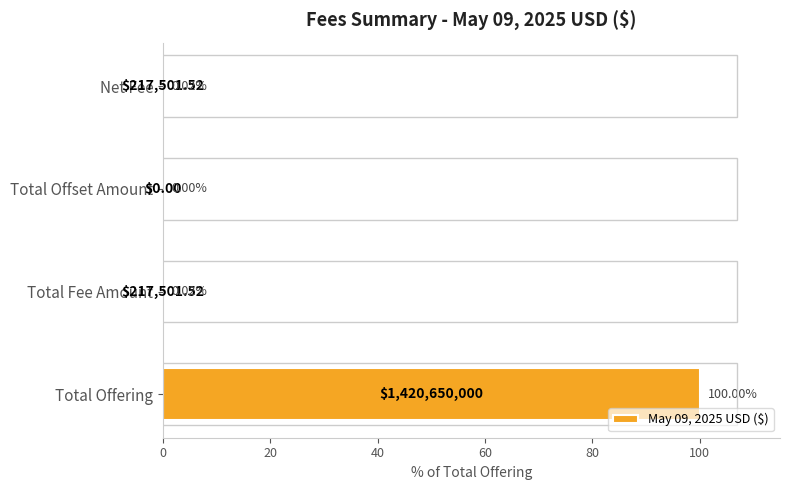

Which label corresponds to the largest value in the chart?

Total Offering